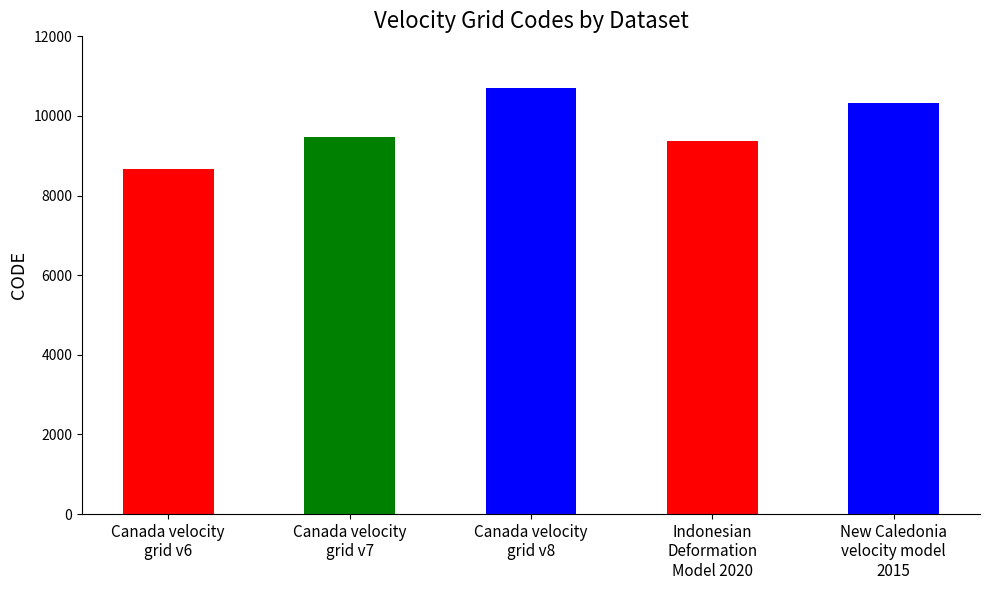

List the labels in order of value, largest first.

Canada velocity
grid v8, New Caledonia
velocity model
2015, Canada velocity
grid v7, Indonesian
Deformation
Model 2020, Canada velocity
grid v6